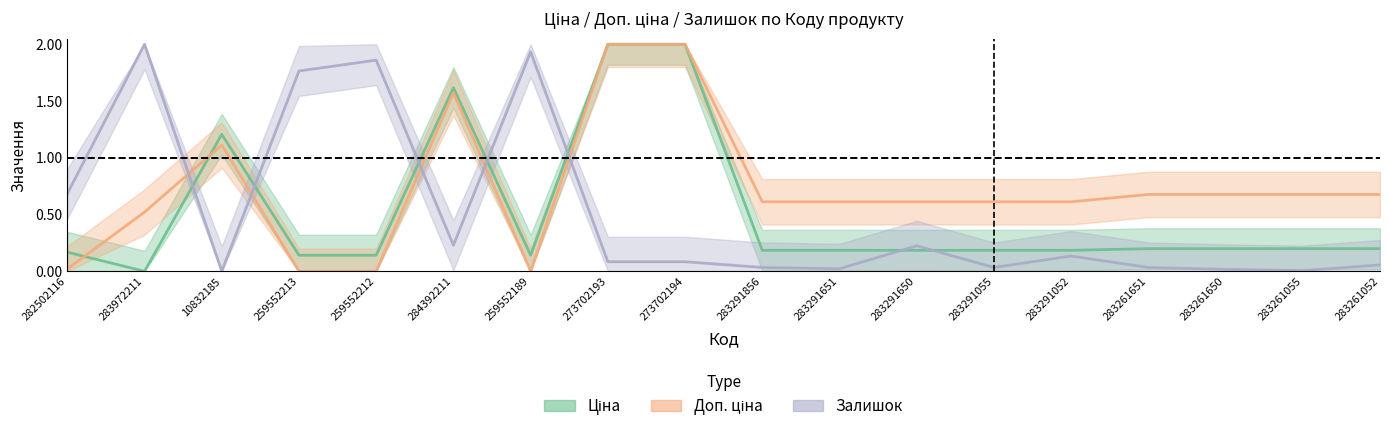

What is the difference between the highest and lowest values at 283261052?

0.6